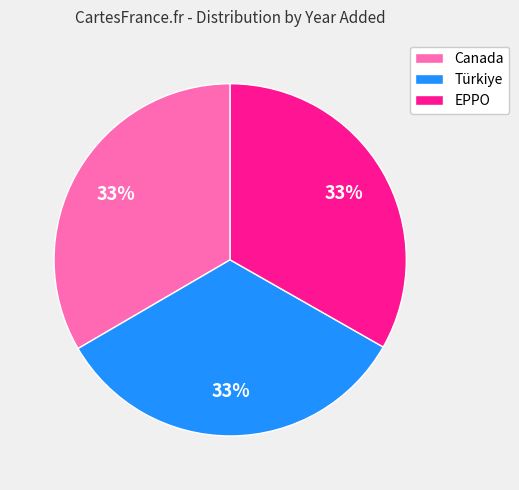

To the nearest percent, what percentage of the pie is EPPO?

33%